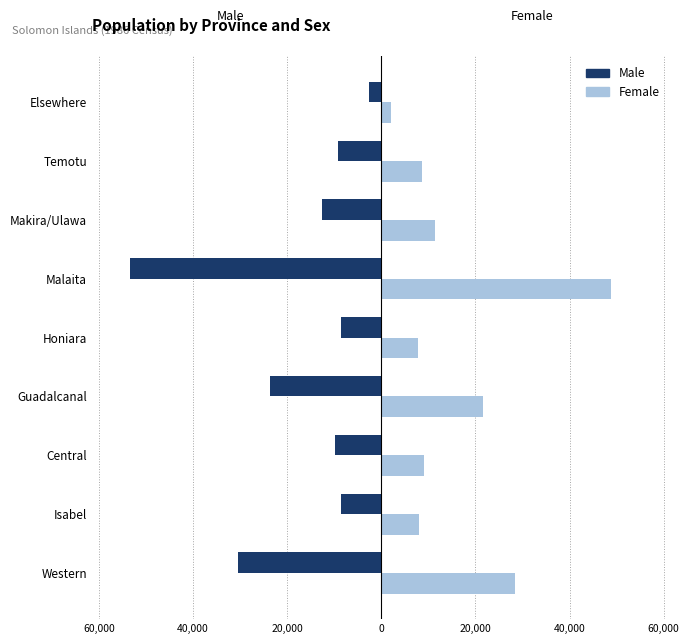

What are all the series names shown in the legend?

Male, Female